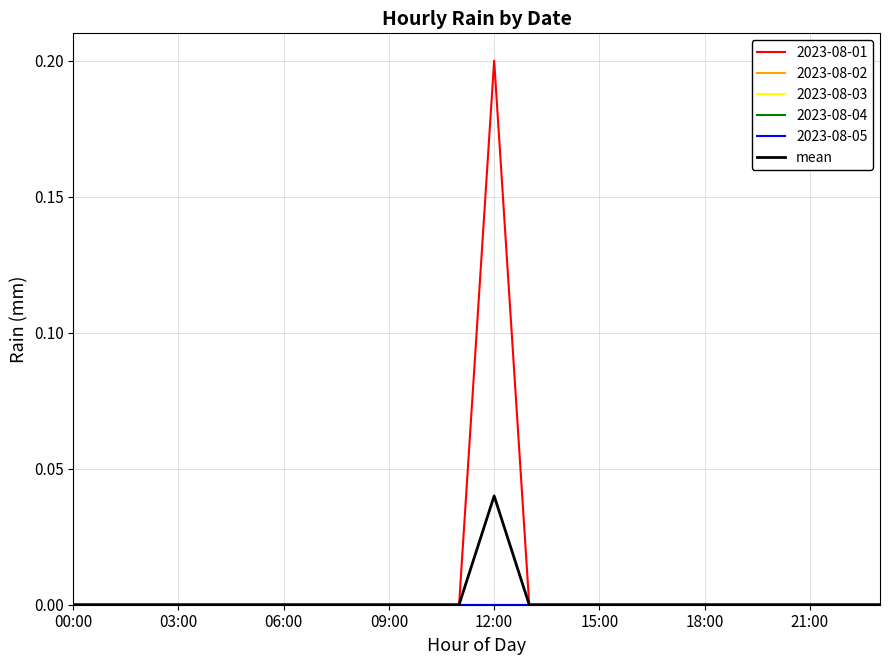

Is this an area chart (filled region under the line)?

No